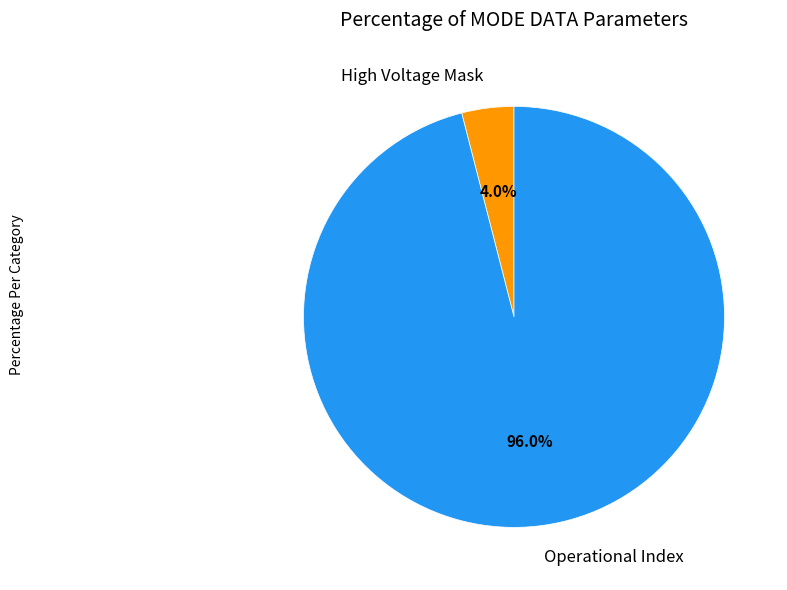

How many segments does this pie chart have?

2